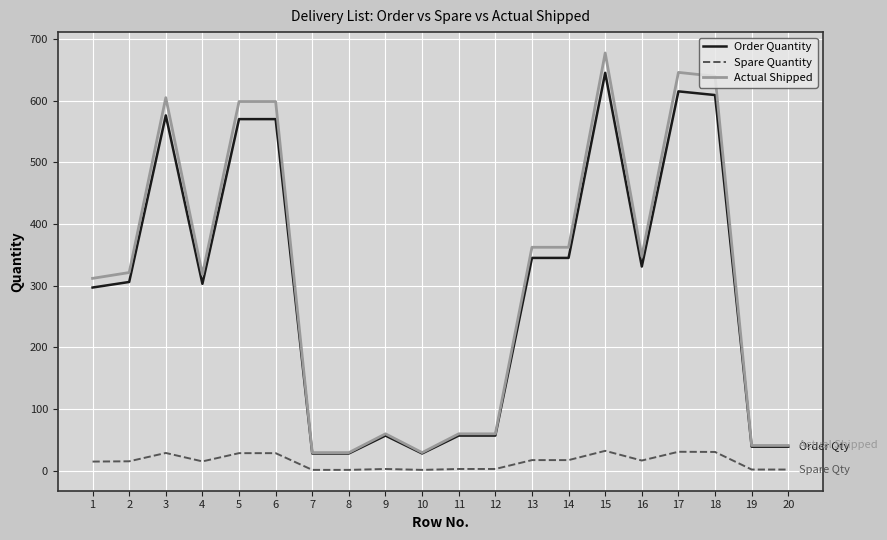

What is the sum of all Order Quantity values?

5845.0